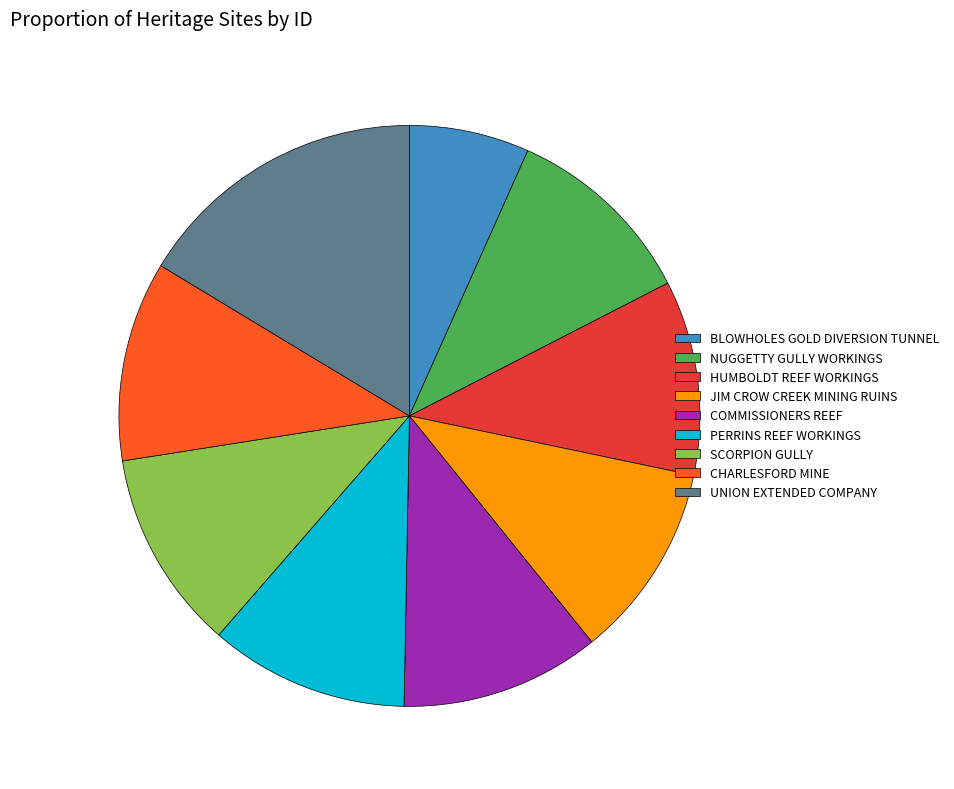

Combined, do JIM CROW CREEK MINING RUINS and CHARLESFORD MINE account for over 50%?

No